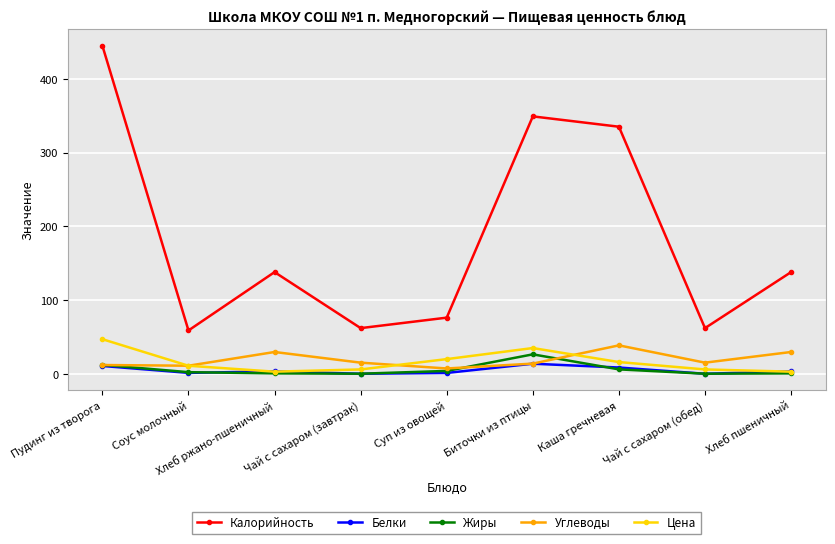

Which series has the largest total across all categories?

Калорийность